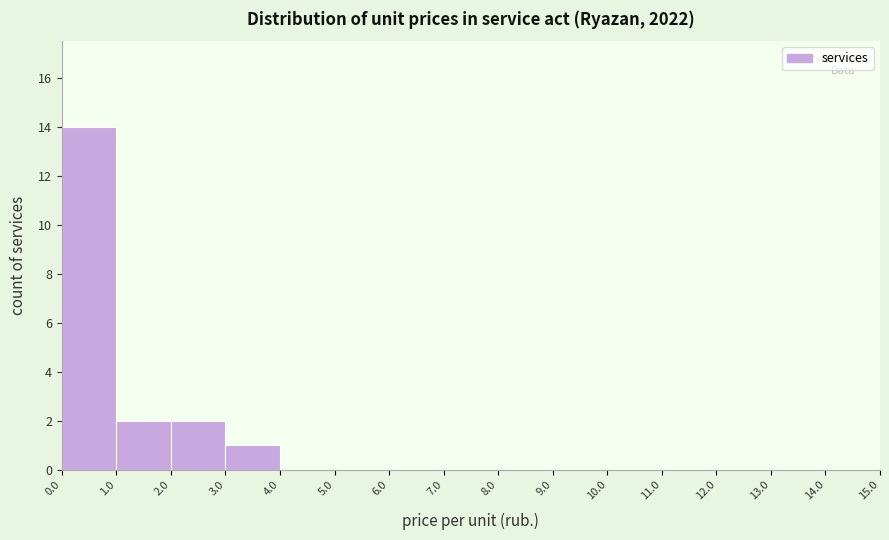

Reading left to right, list every bar in this chart as the range it spans on the x-axis followed by its height. The values are not printed on the chart, so give them approximately, as read against the axis.

0.0 to 1.0: 14
1.0 to 2.0: 2
2.0 to 3.0: 2
3.0 to 4.0: 1
4.0 to 5.0: 0
5.0 to 6.0: 0
6.0 to 7.0: 0
7.0 to 8.0: 0
8.0 to 9.0: 0
9.0 to 10.0: 0
10.0 to 11.0: 0
11.0 to 12.0: 0
12.0 to 13.0: 0
13.0 to 14.0: 0
14.0 to 15.0: 0